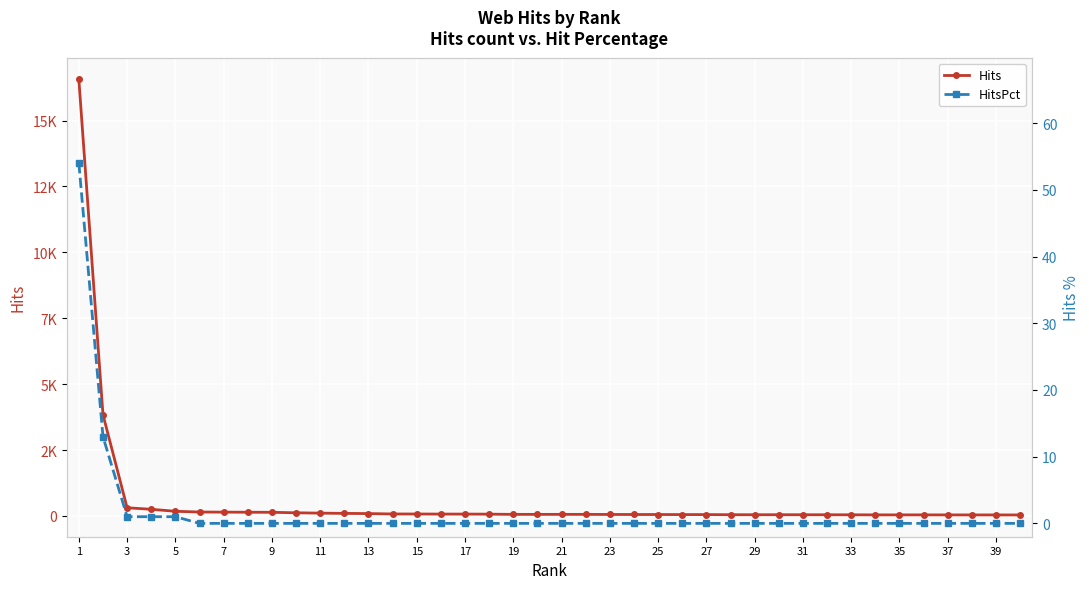

True or false: HitsPct and Hits intersect in this chart.

False